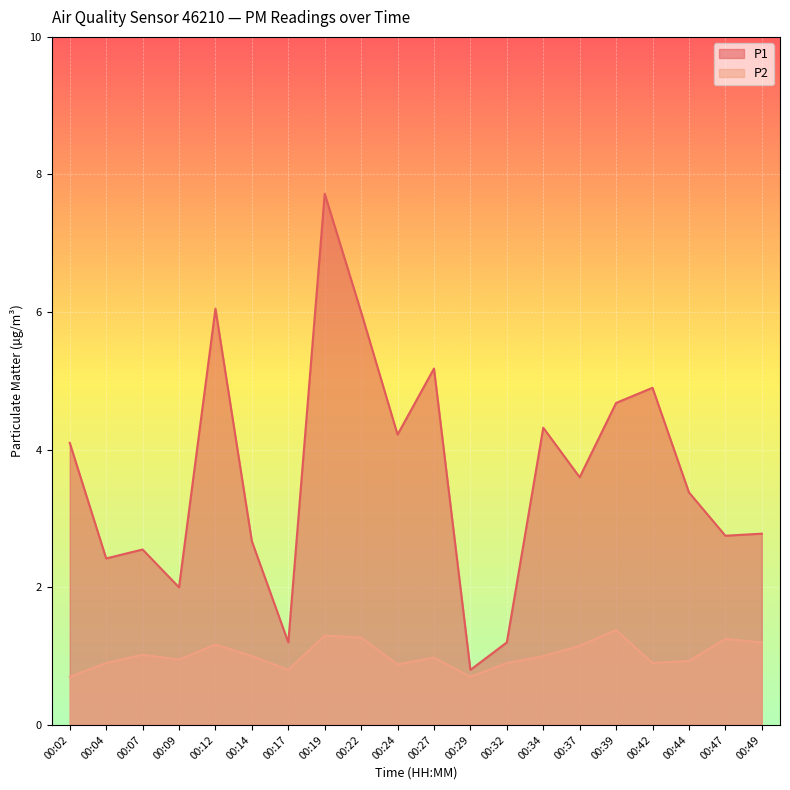

Reading left to right, transcribe all the data shown in this chart.

P1: 00:02=4.1	00:04=2.4	00:07=2.5	00:09=2.0	00:12=6.0	00:14=2.7	00:17=1.2	00:19=7.7	00:22=6.0	00:24=4.2	00:27=5.2	00:29=0.8	00:32=1.2	00:34=4.3	00:37=3.6	00:39=4.7	00:42=4.9	00:44=3.4	00:47=2.8	00:49=2.8
P2: 00:02=0.7	00:04=0.9	00:07=1.0	00:09=0.9	00:12=1.2	00:14=1.0	00:17=0.8	00:19=1.3	00:22=1.3	00:24=0.9	00:27=1.0	00:29=0.7	00:32=0.9	00:34=1.0	00:37=1.1	00:39=1.4	00:42=0.9	00:44=0.9	00:47=1.2	00:49=1.2